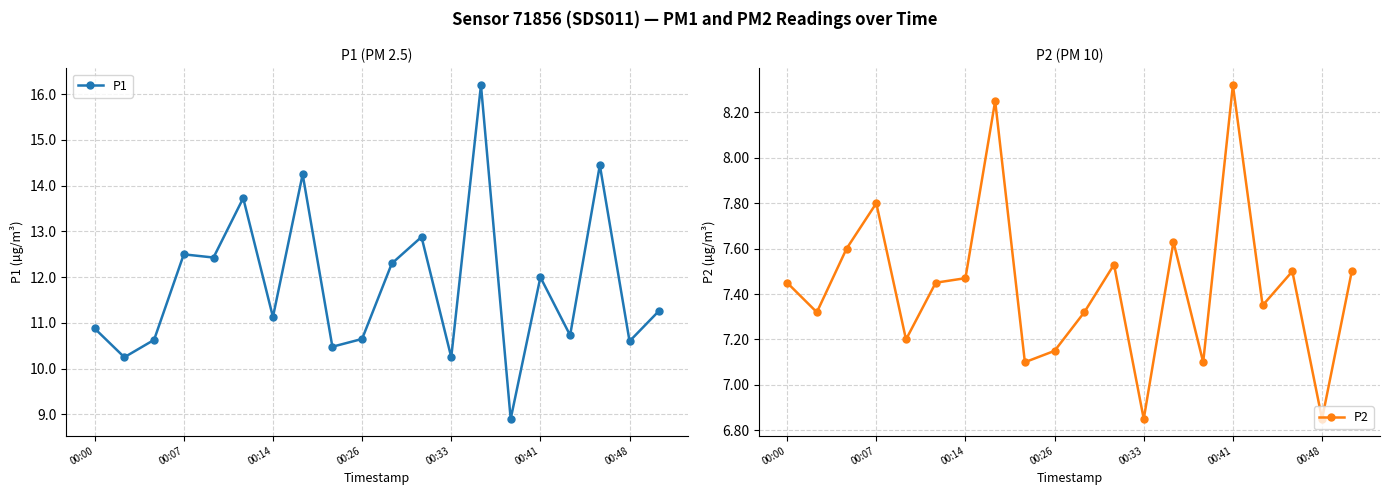

What is the difference between the maximum and second lowest values in the P2 series?

1.5